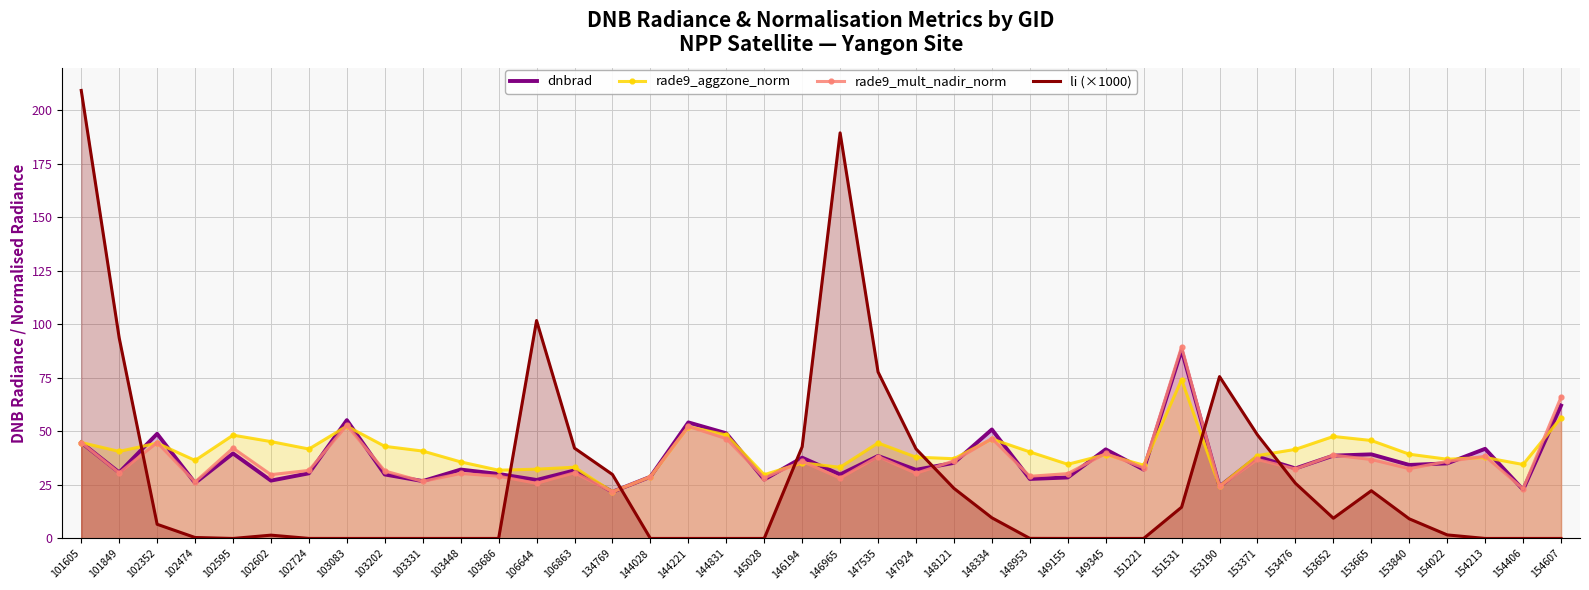

Which series changed the most between 102595 and 148121?

li (×1000)